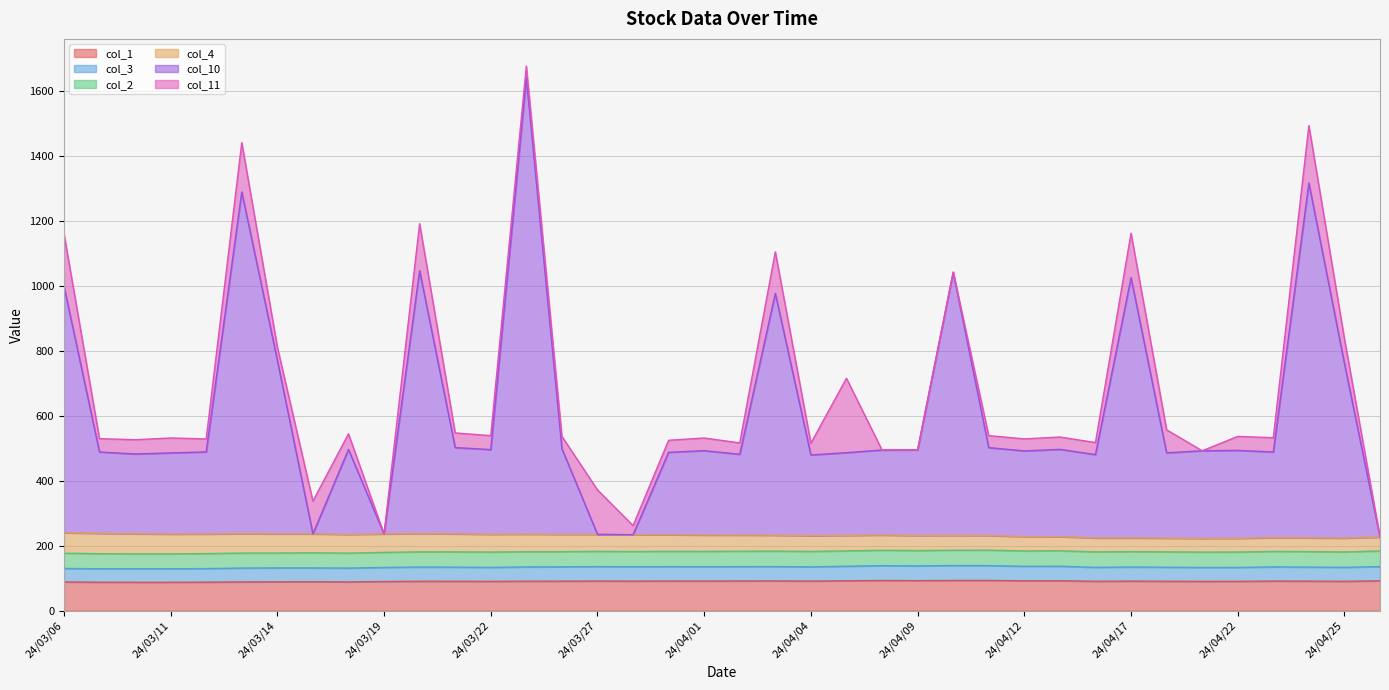

How many data points in col_1 are above 90?

28